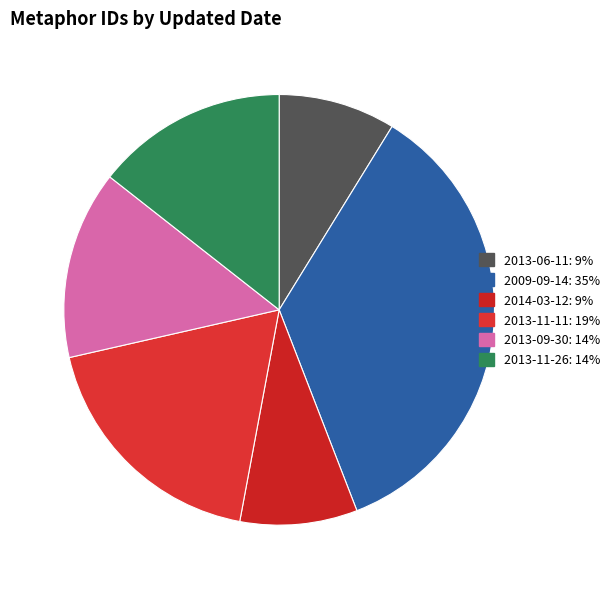

How many slices are in this pie chart?

6